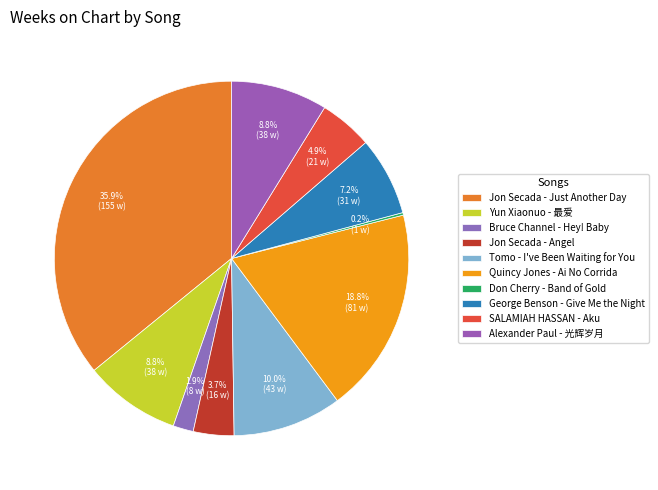

True or false: Bruce Channel - Hey! Baby accounts for 17% of the total.

False